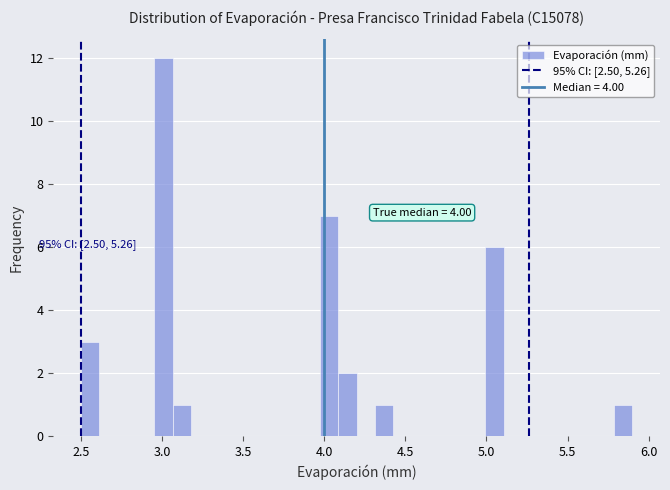

Read against the x-axis, roughly where is the centre of the tallest bar?

3.00